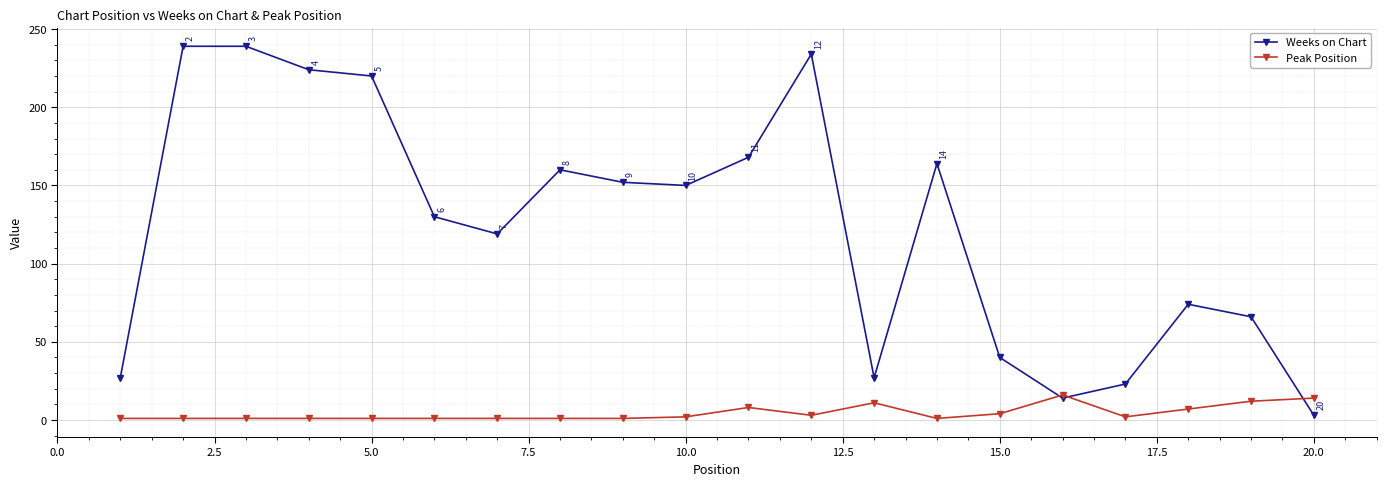

What is the average value of the Peak Position series?

4